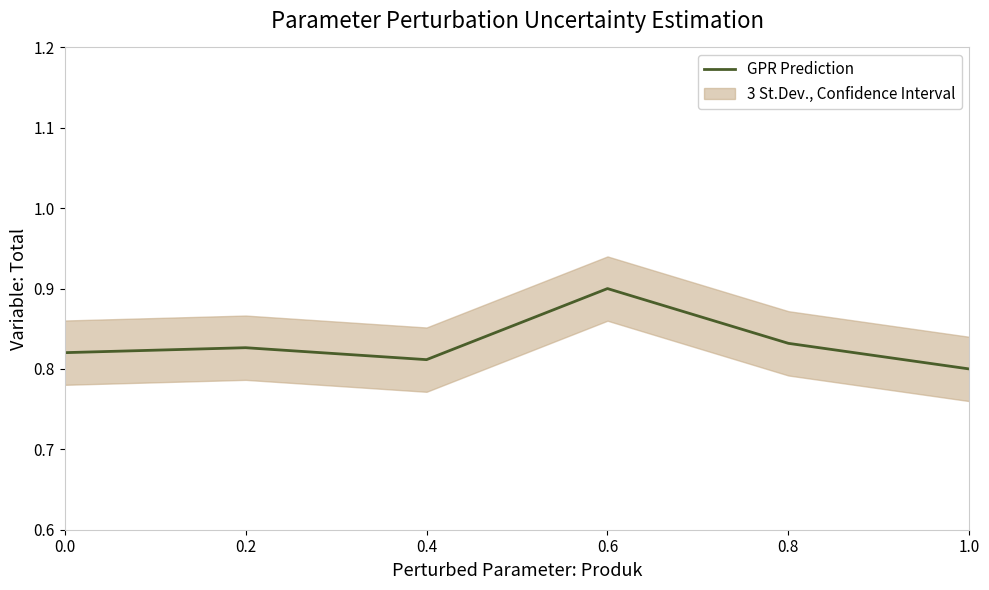

What is the sum of all values?

5.0